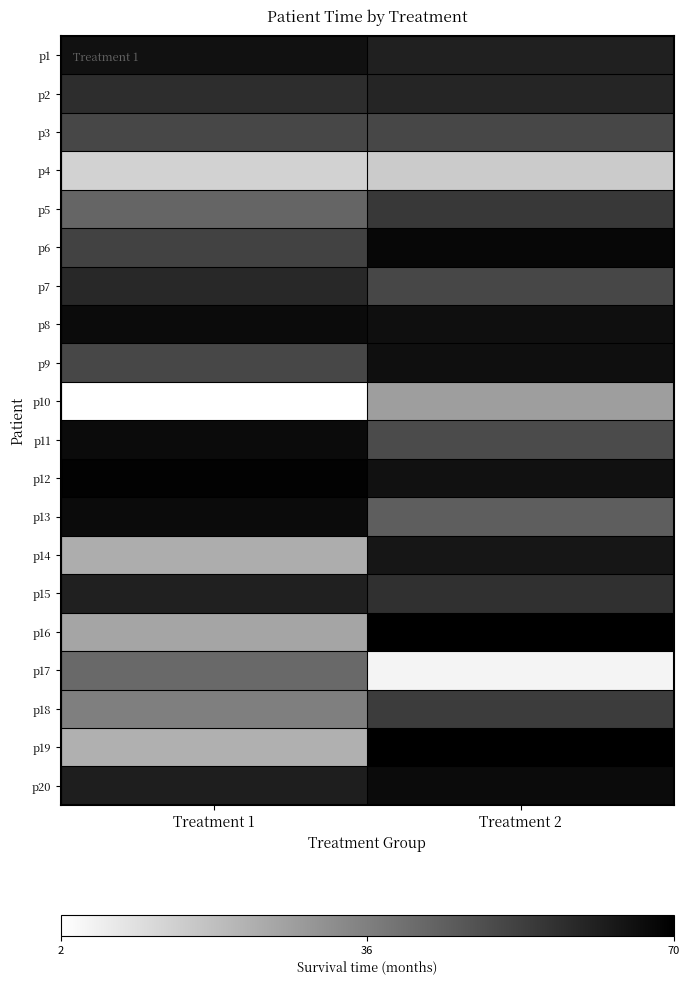

Rank the series at Treatment 1 from highest to lowest value.

p12, p8, p11, p13, p1, p20, p15, p7, p2, p6, p3, p9, p5, p17, p18, p16, p14, p19, p4, p10